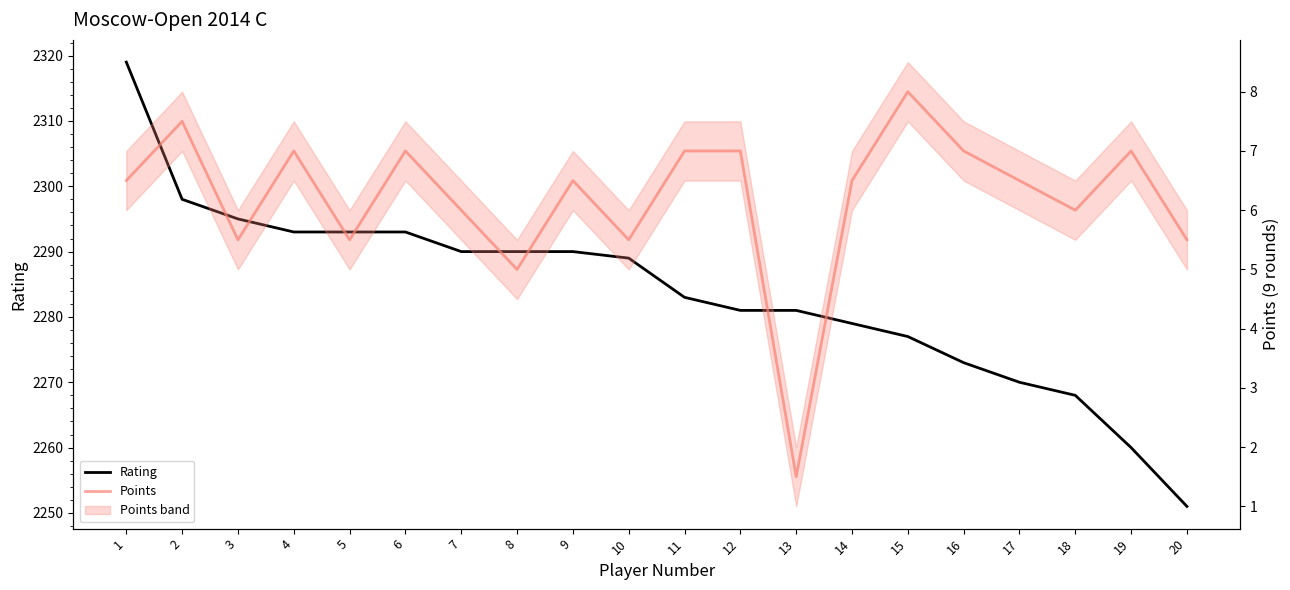

How many data points in Rating are less than 2289?

10